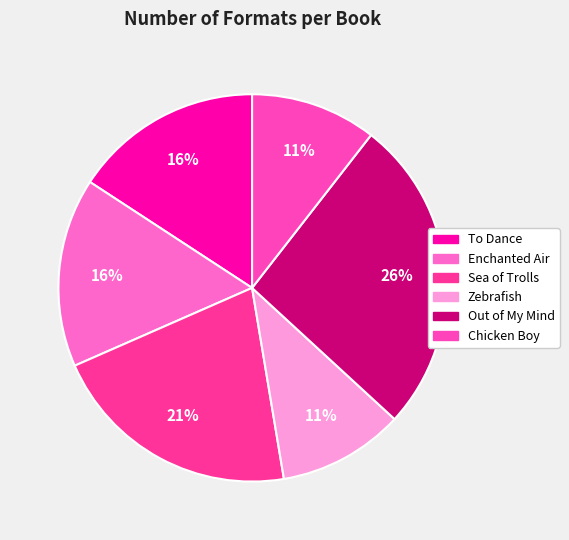

How many slices are in this pie chart?

6